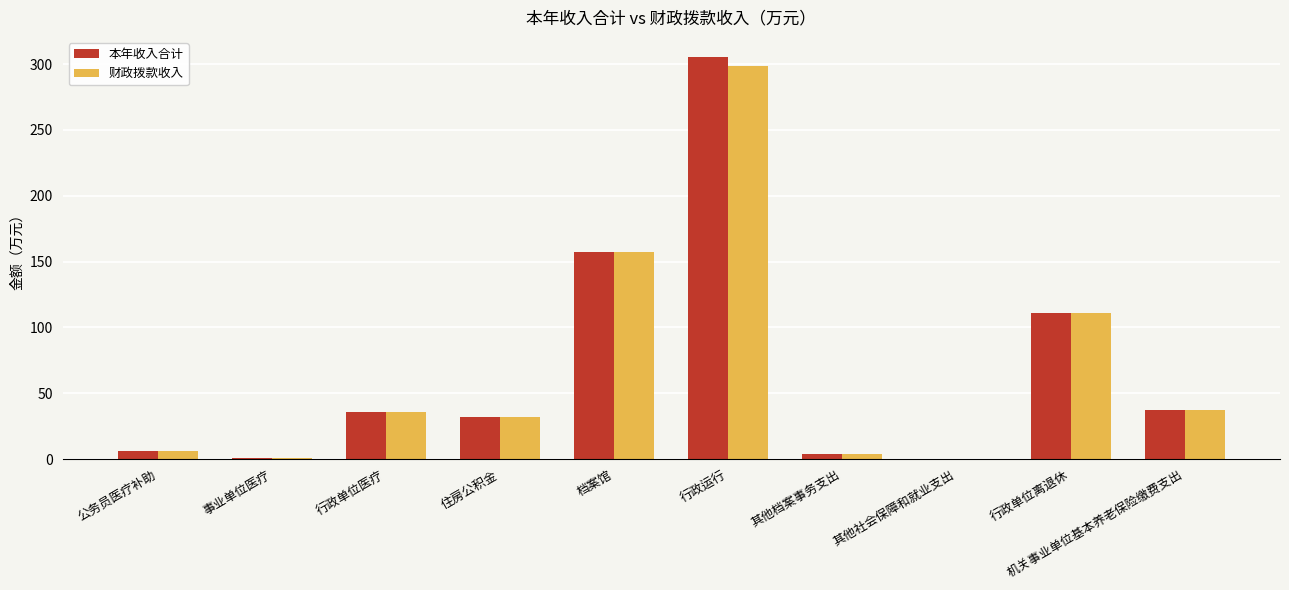

What is the difference between the 财政拨款收入 values at 行政运行 and 行政单位医疗?

262.8